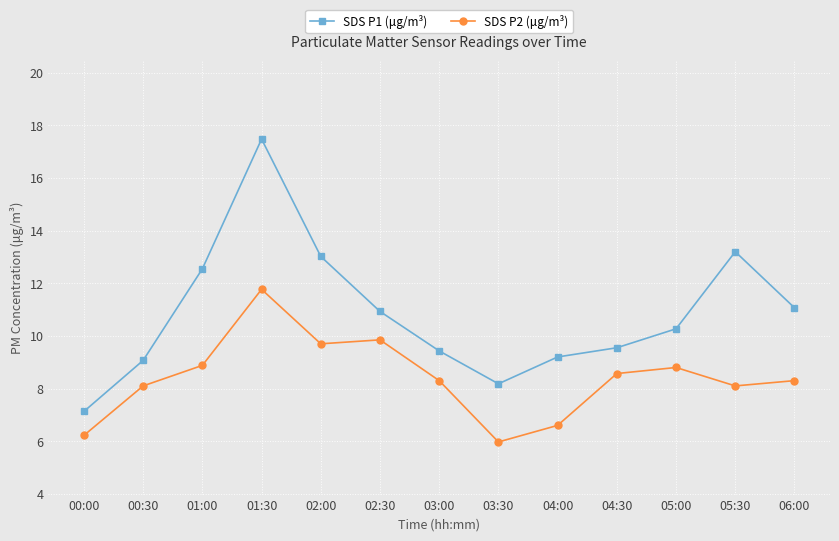

Rank the series at 01:00 from highest to lowest value.

SDS P1 (μg/m³), SDS P2 (μg/m³)